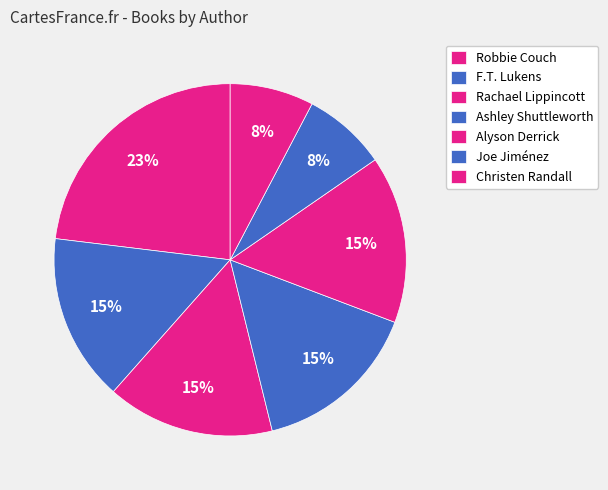

To the nearest percent, what portion does Christen Randall represent?

8%